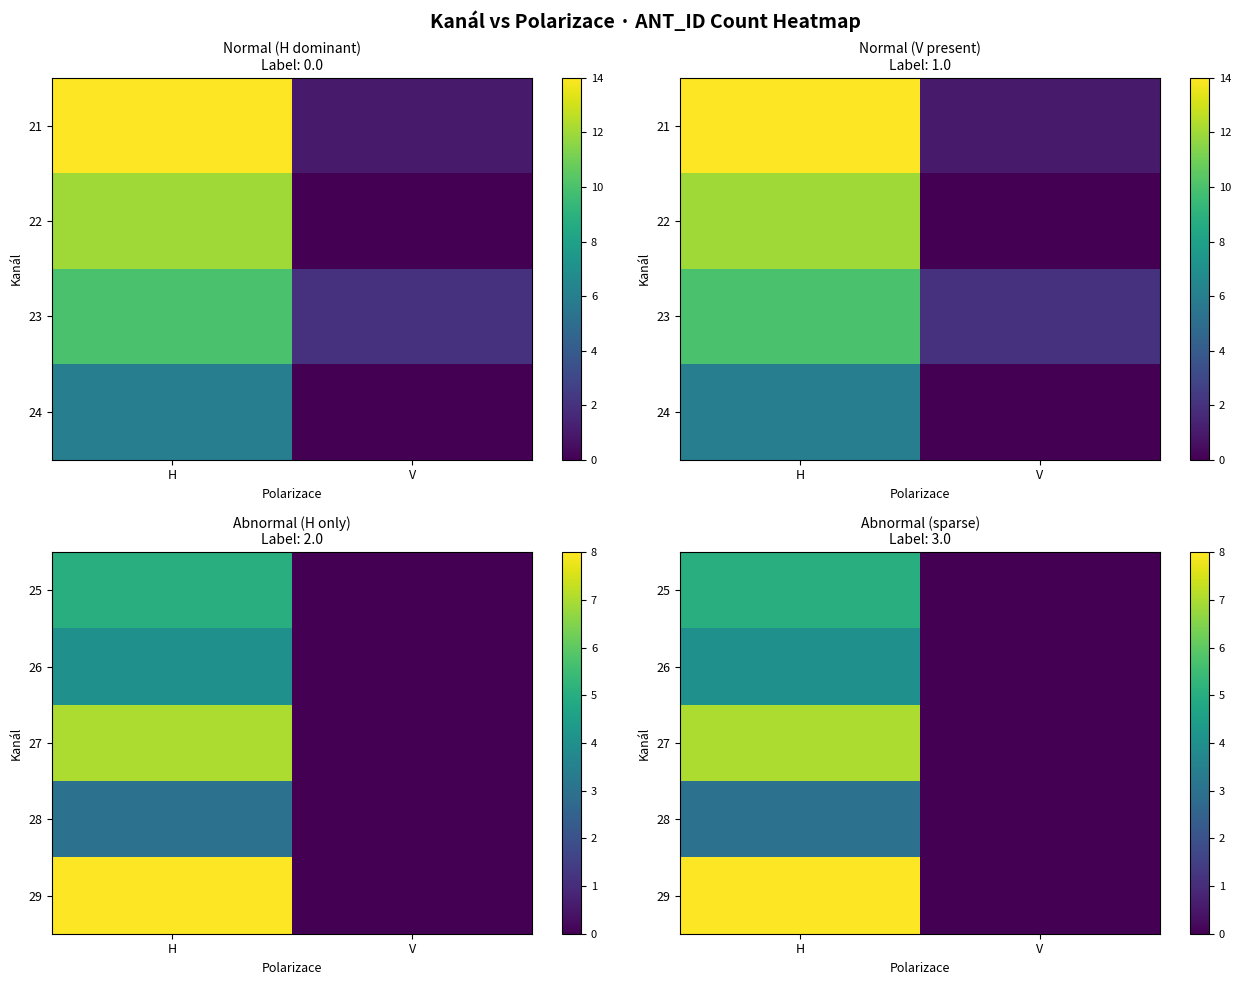

Which has a higher value, H or V?

H